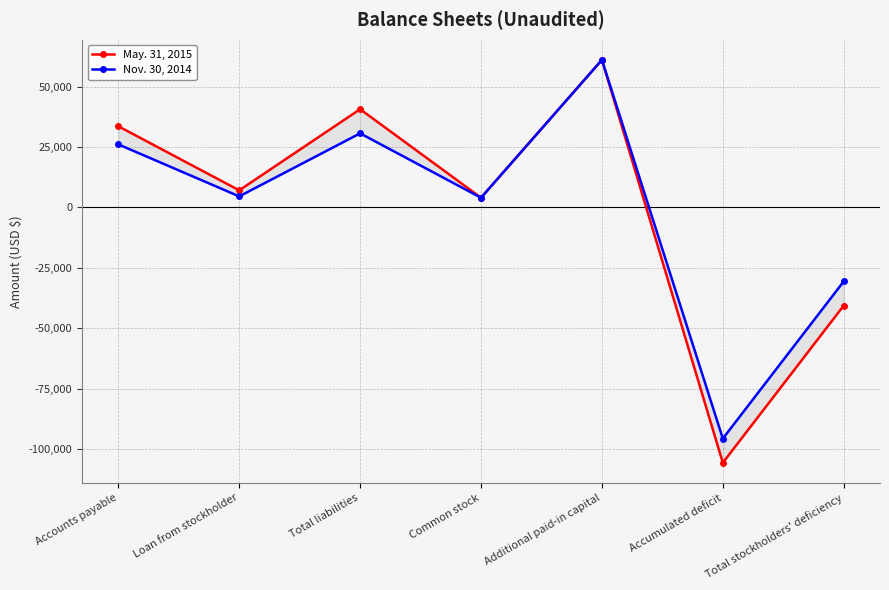

True or false: May. 31, 2015 and Nov. 30, 2014 intersect in this chart.

False